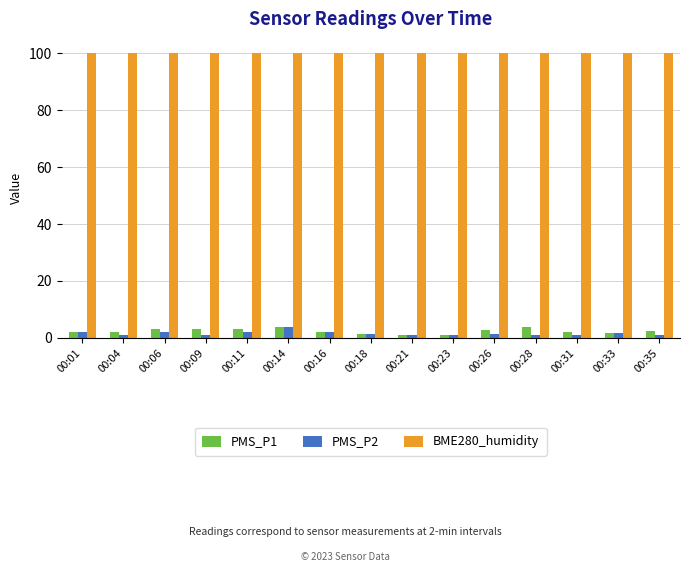

What is the average value of the PMS_P2 series?

1.5